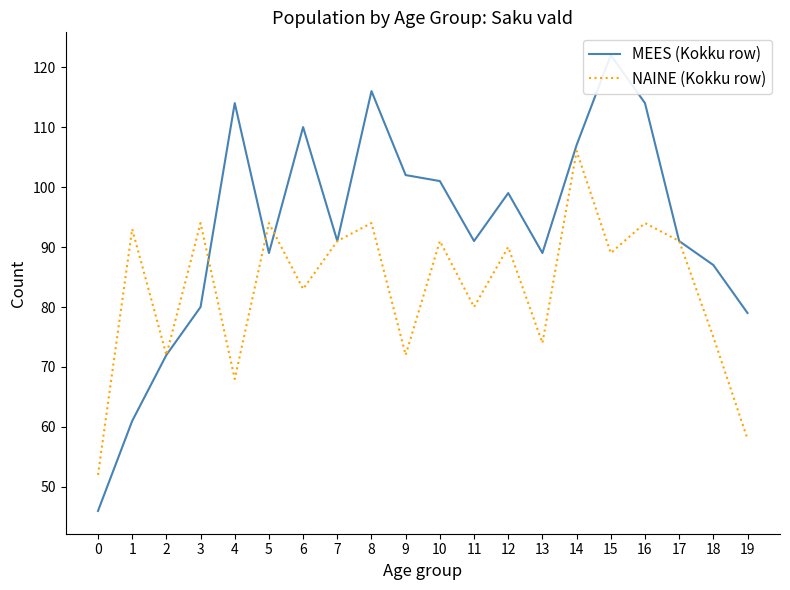

What is the maximum value for MEES (Kokku row)?

122